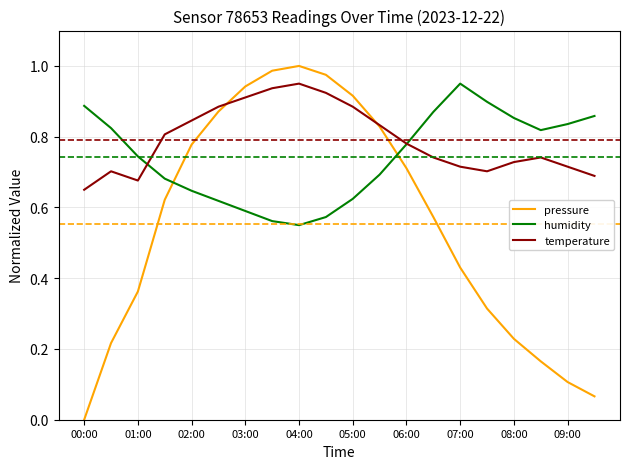

Which series has the largest total across all categories?

temperature